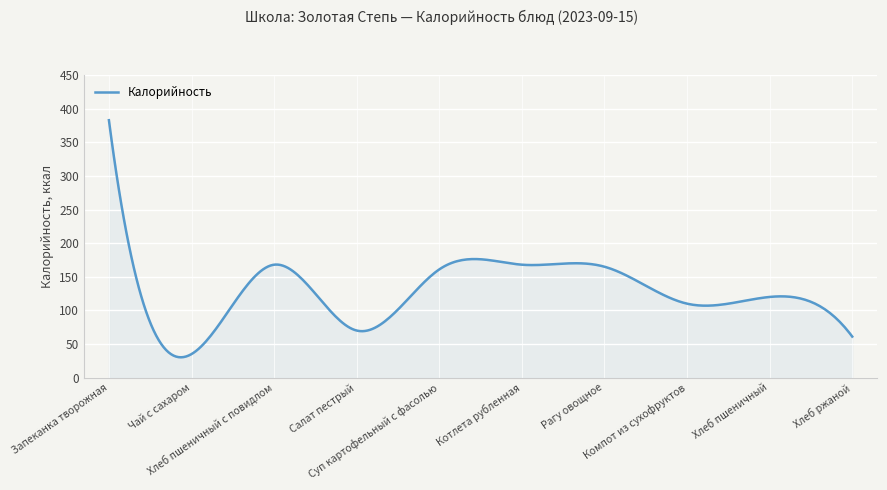

What is the minimum value shown in the chart?

30.2